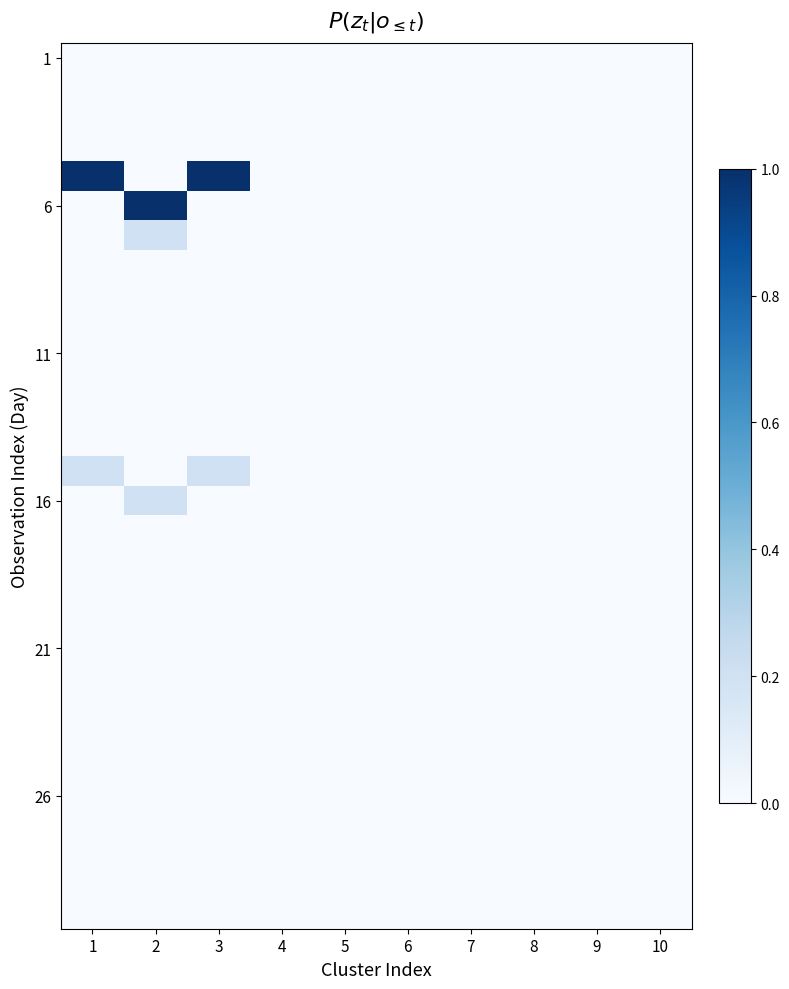

How many series are shown in this chart?

30